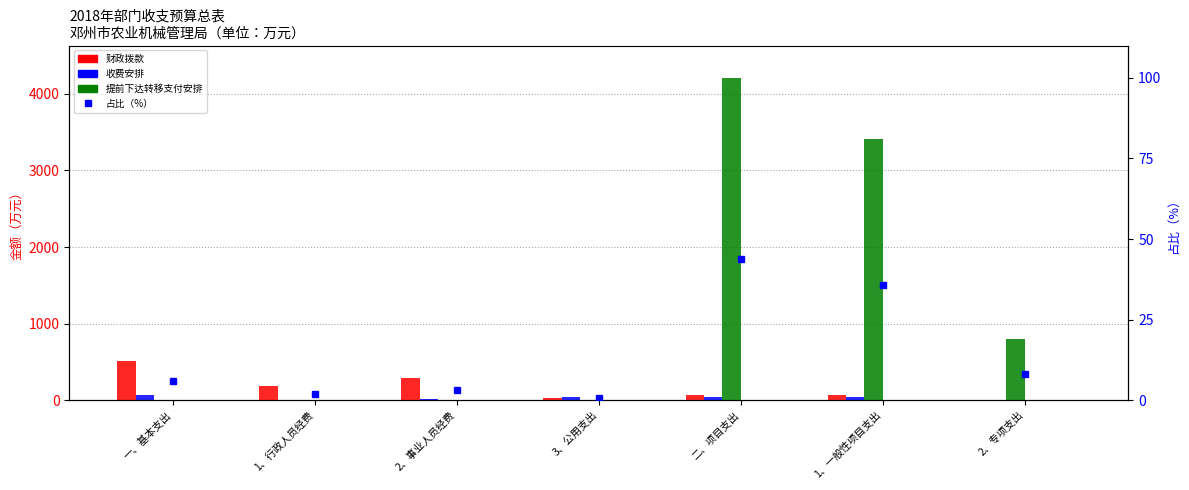

What is the difference between the second highest and minimum values in the 提前下达转移支付安排 series?

3410.0